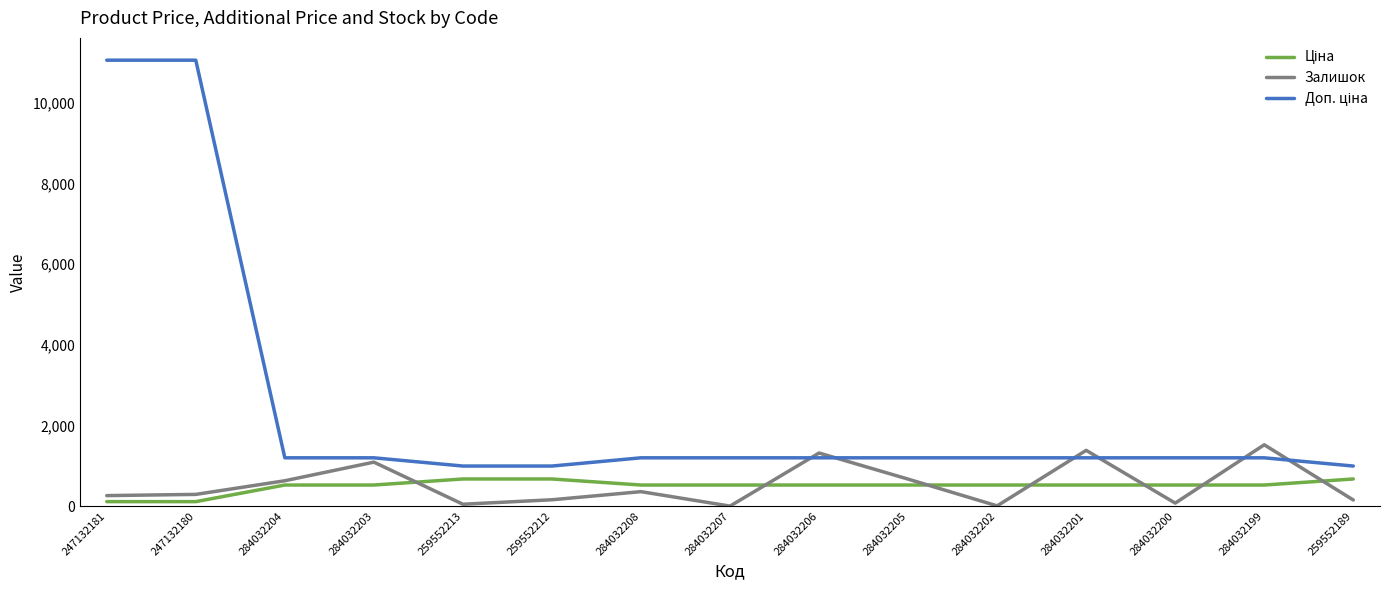

What is the maximum value for Залишок?

1520.0